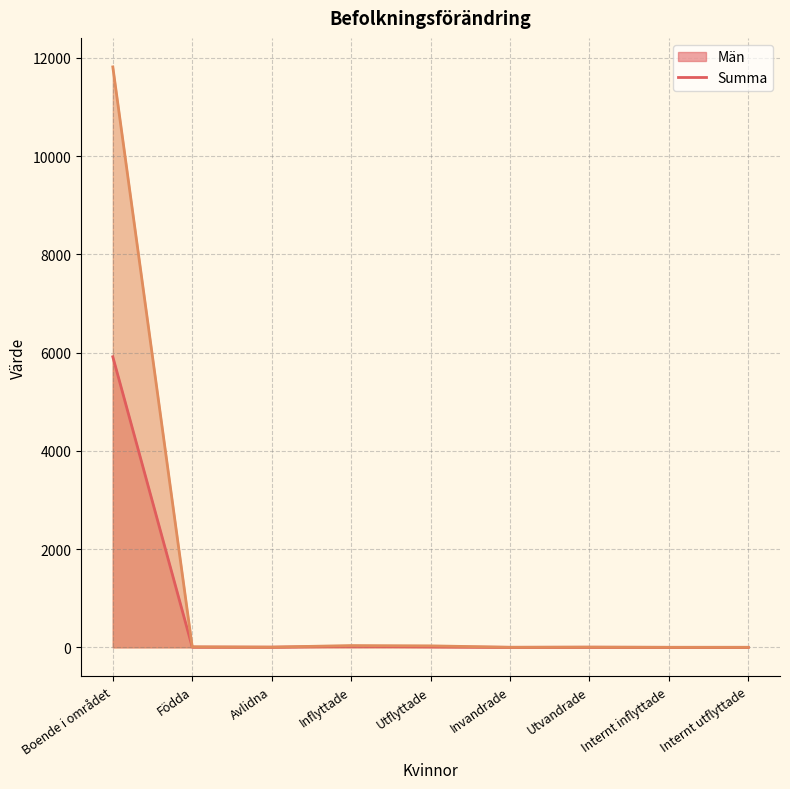

Does the chart display data point markers on the line(s)?

No